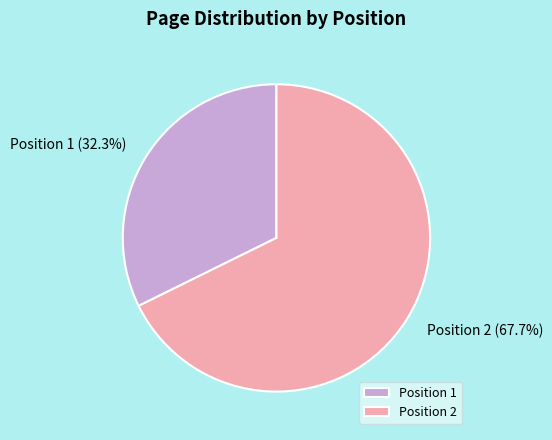

What is the total percentage of Position 2 and Position 1?

100.0%